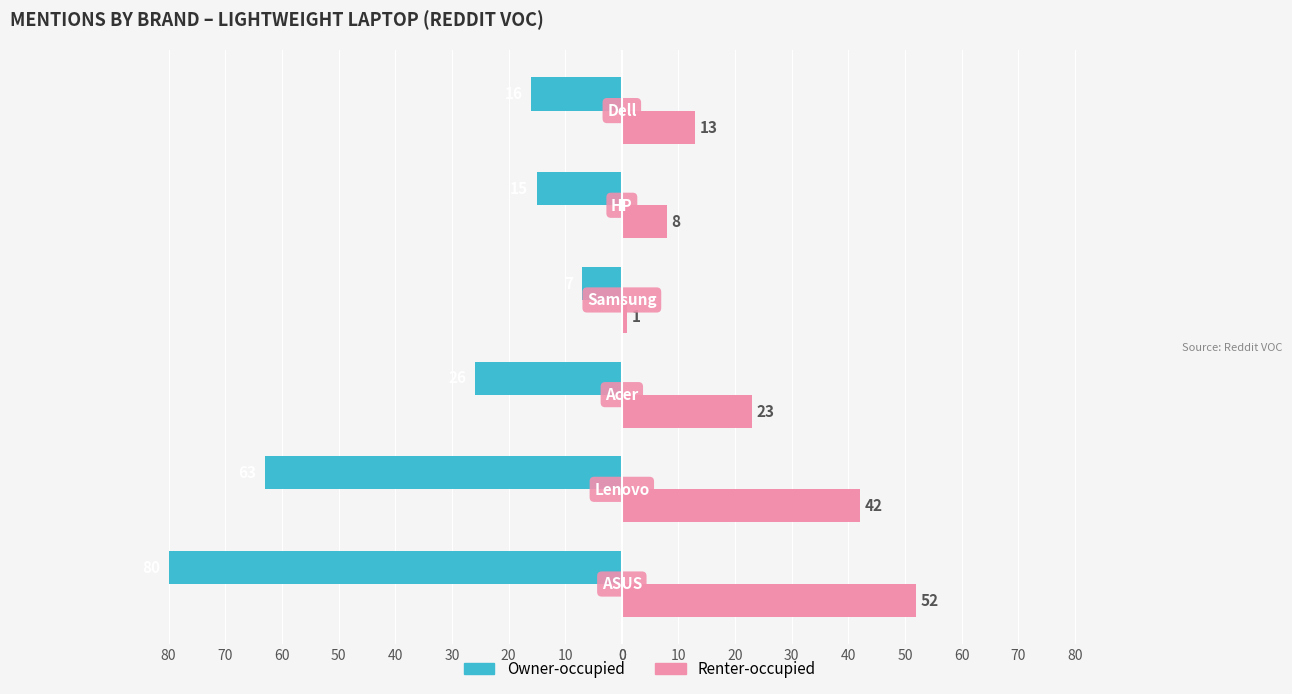

What is the maximum value for Owner-occupied?

-7